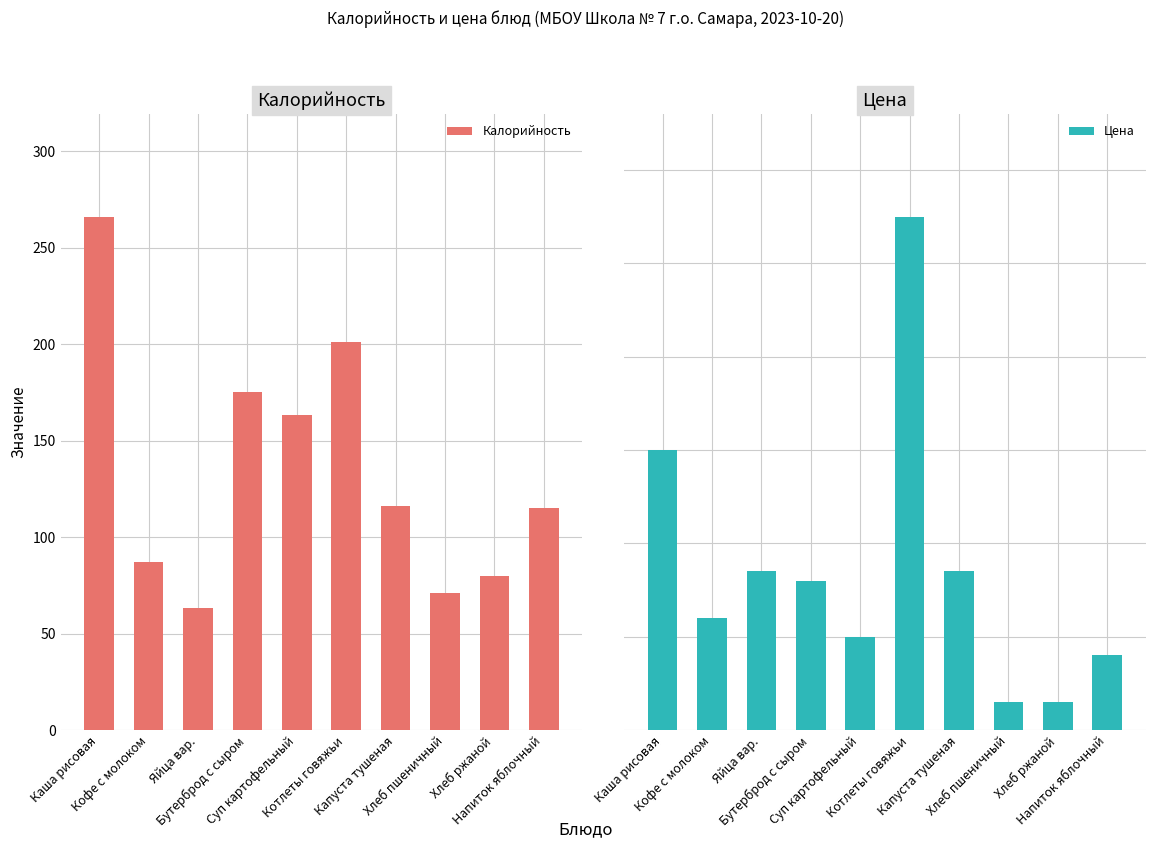

Is the value of Цена at Котлеты говяжьи greater than the value of Калорийность at Напиток яблочный?

No